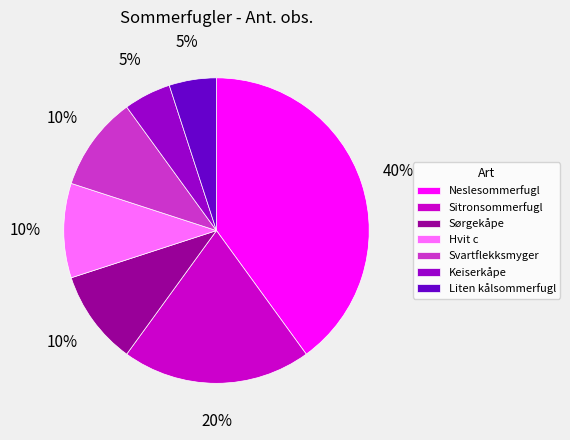

Which slice is the largest?

Neslesommerfugl